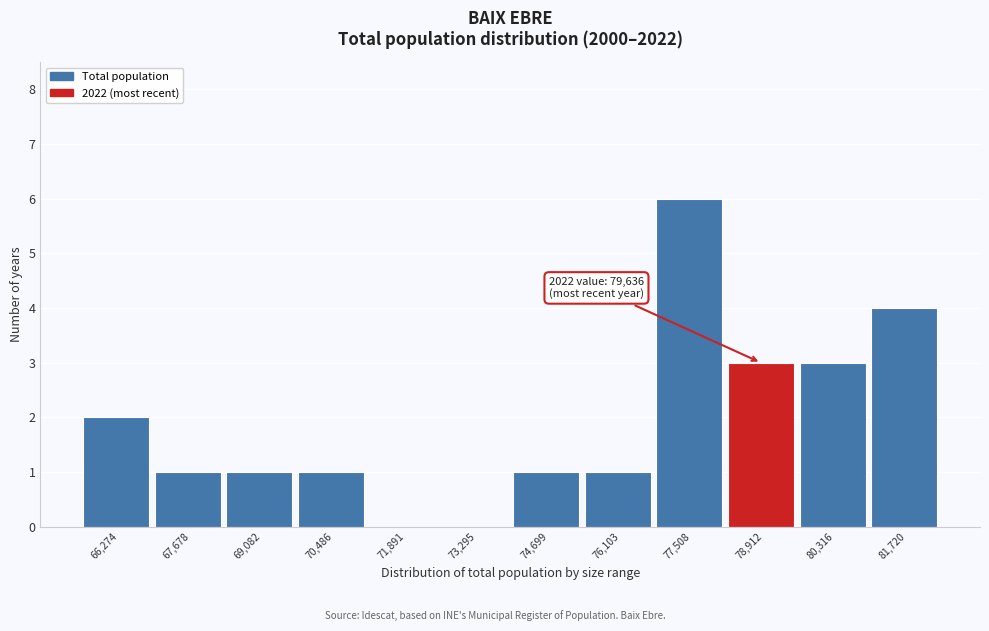

Reading left to right, what are all the values shown in this chart?

66,274=2	67,678=1	69,082=1	70,486=1	71,891=0	73,295=0	74,699=1	76,103=1	77,508=6	78,912=3	80,316=3	81,720=4